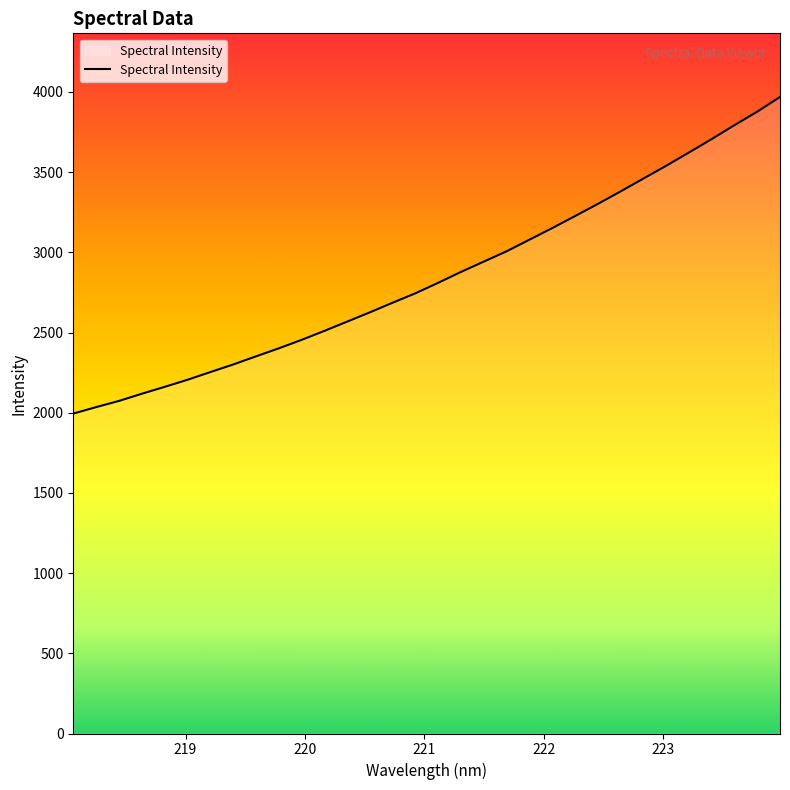

What is the difference between the maximum and minimum values?

1973.9